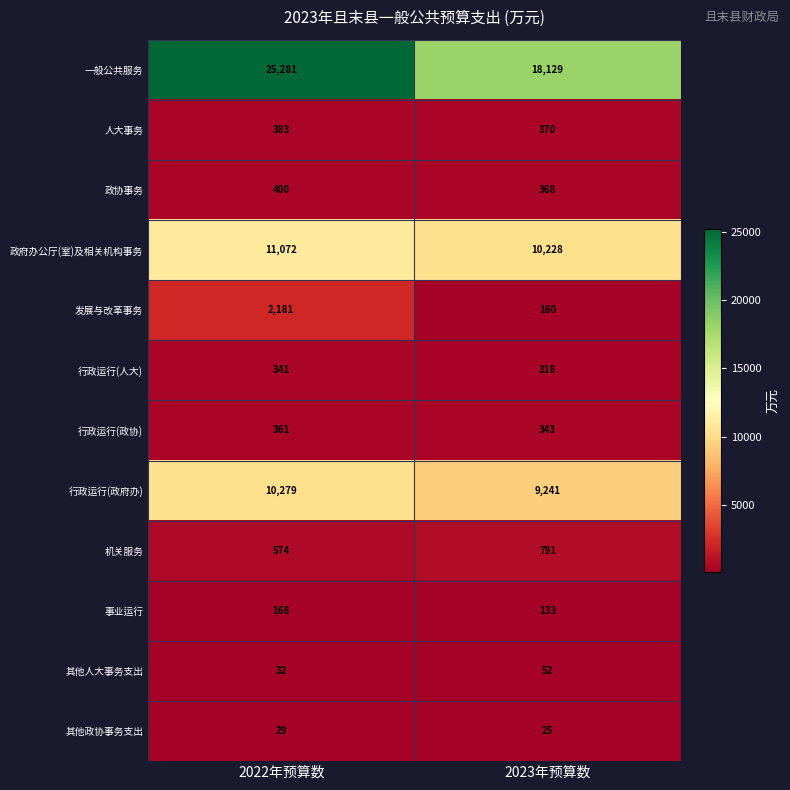

List the series in order of their peak value, highest first.

一般公共服务, 政府办公厅(室)及相关机构事务, 行政运行(政府办), 发展与改革事务, 机关服务, 政协事务, 人大事务, 行政运行(政协), 行政运行(人大), 事业运行, 其他人大事务支出, 其他政协事务支出